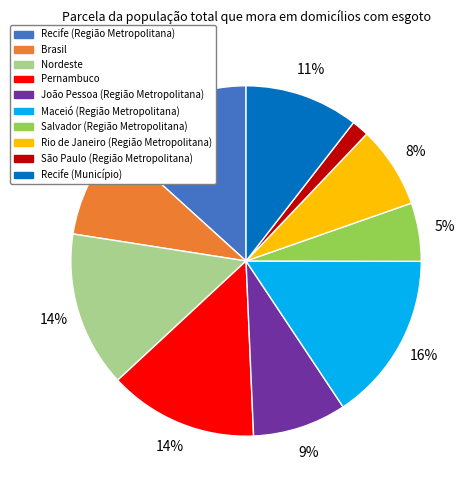

Combined, do João Pessoa (Região Metropolitana) and Brasil account for over 50%?

No